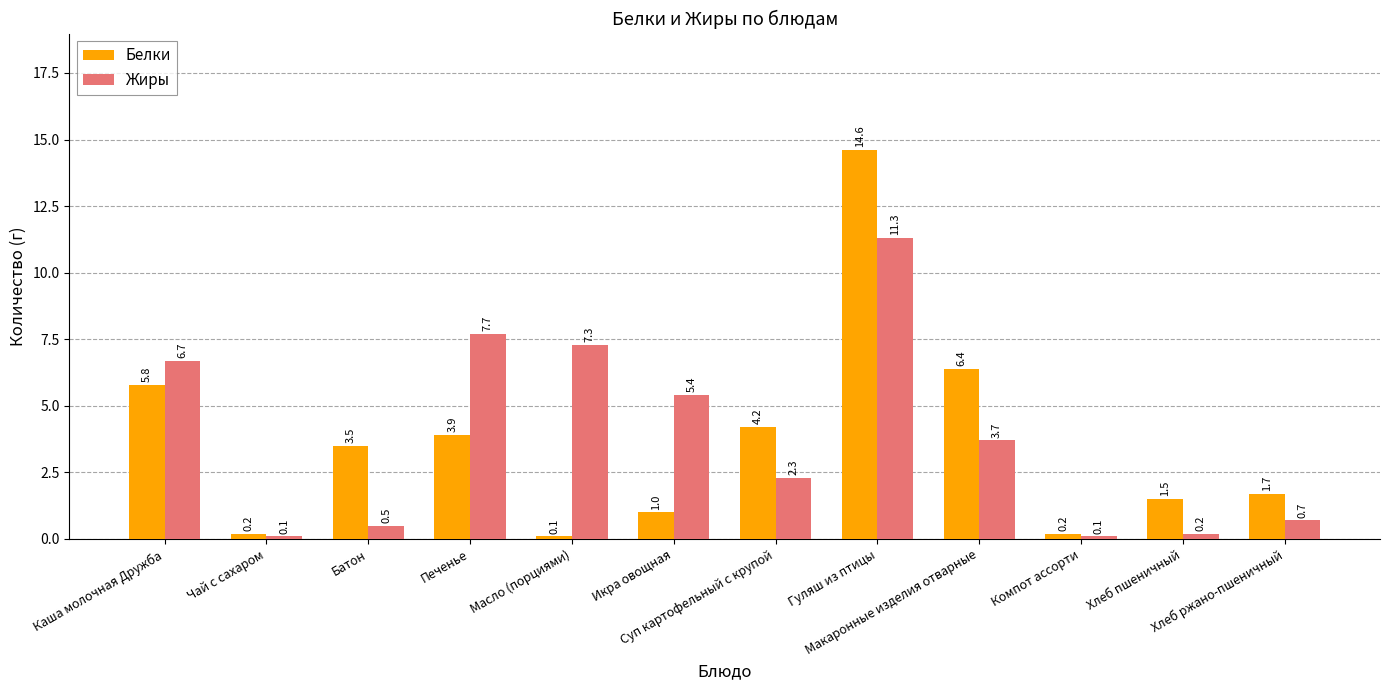

Which series has the largest range (max minus min)?

Белки